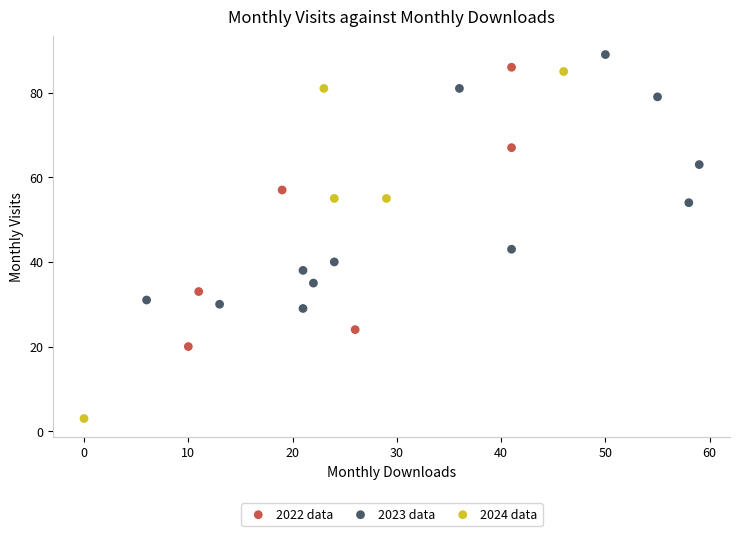

Which series has the largest Y range (max minus min)?

2024 data